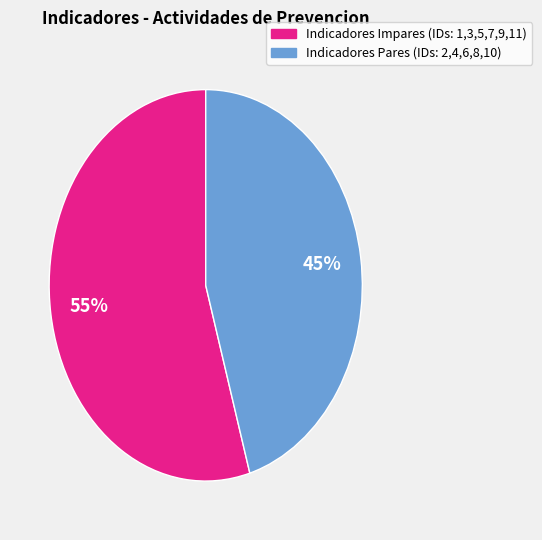

To the nearest percent, what is the average slice percentage?

50%